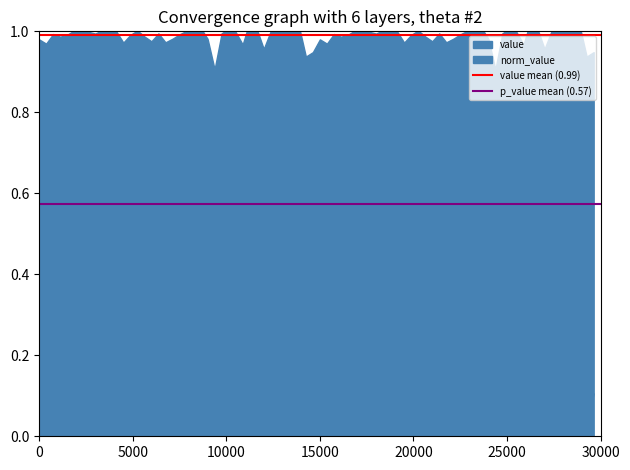

Is the value of value mean (0.99) at 5000 greater than the value of p_value mean (0.57) at 5000?

Yes